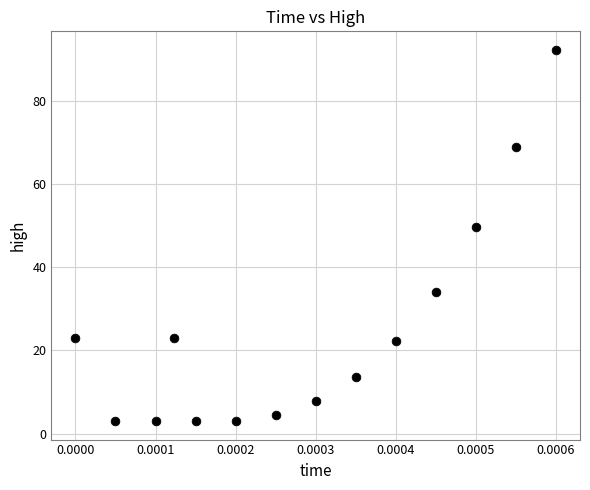

What is the range of Y values (max minus min)?

89.1